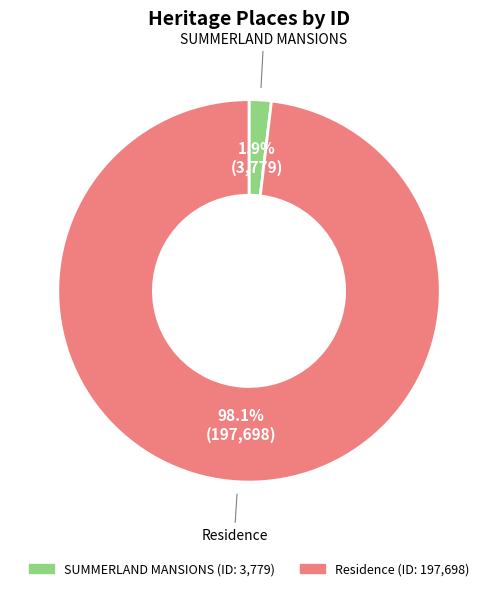

What percentage is the Residence slice, to the nearest percent?

98%